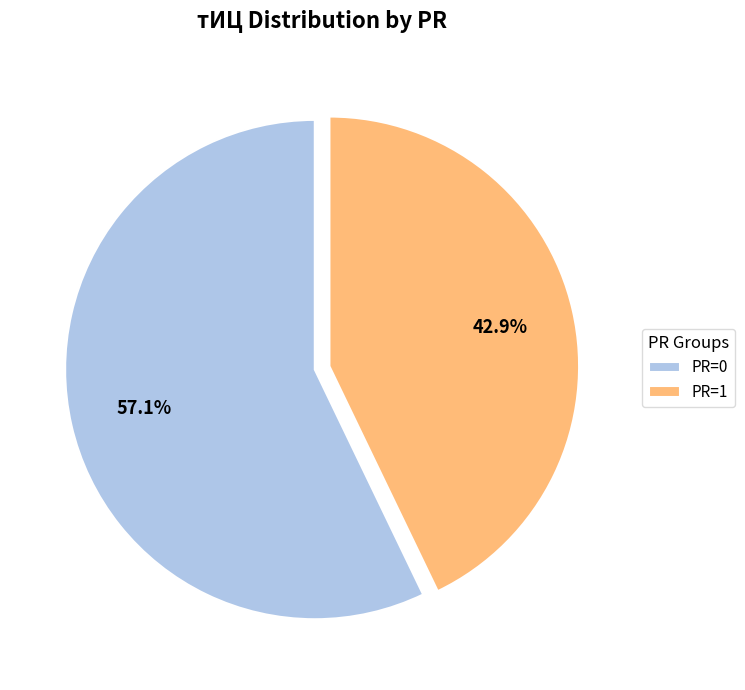

Is the sum of PR=1 and PR=0 greater than half?

Yes